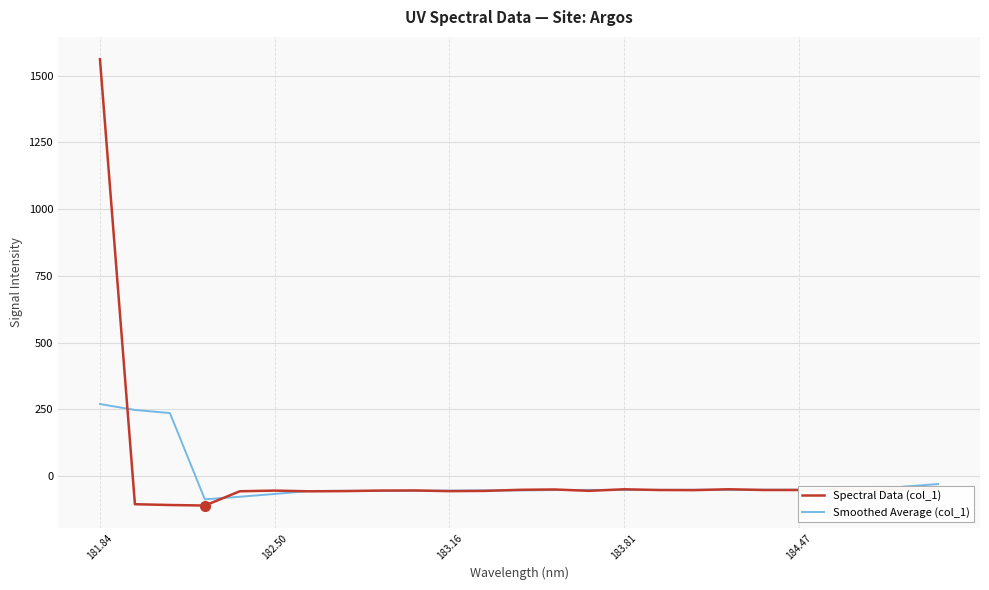

True or false: Smoothed Average (col_1) and Spectral Data (col_1) cross at least once.

True